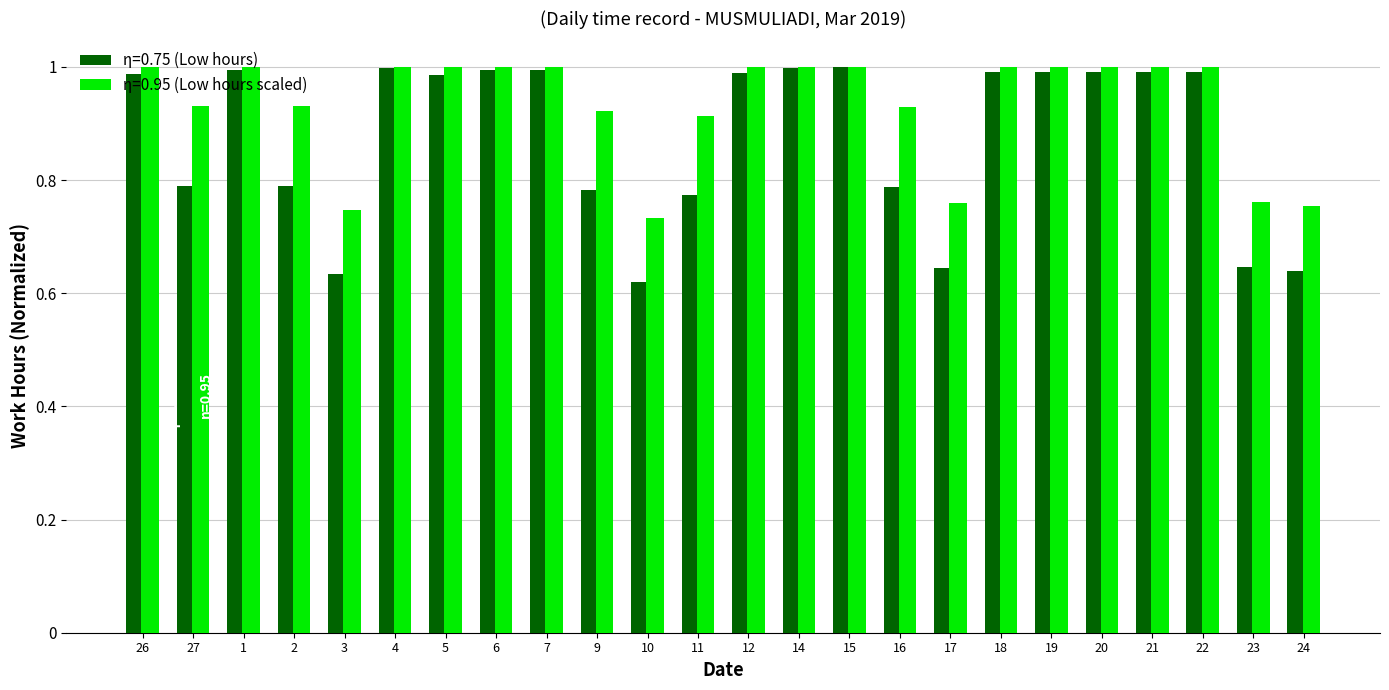

What position from the left is 1?

3